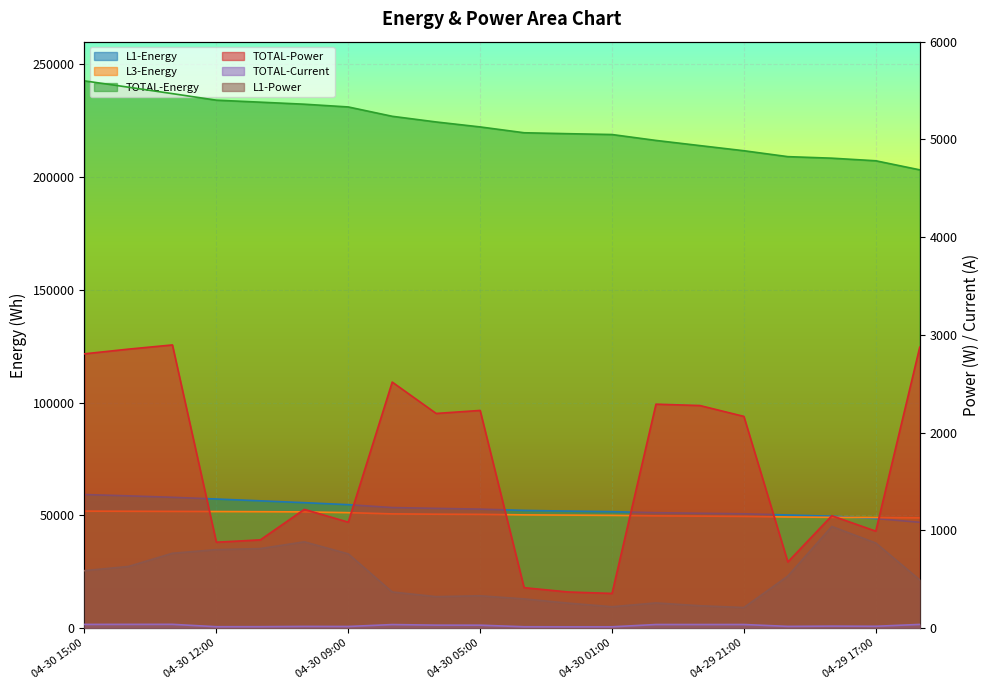

How many data points in TOTAL-Current are less than 31?

10